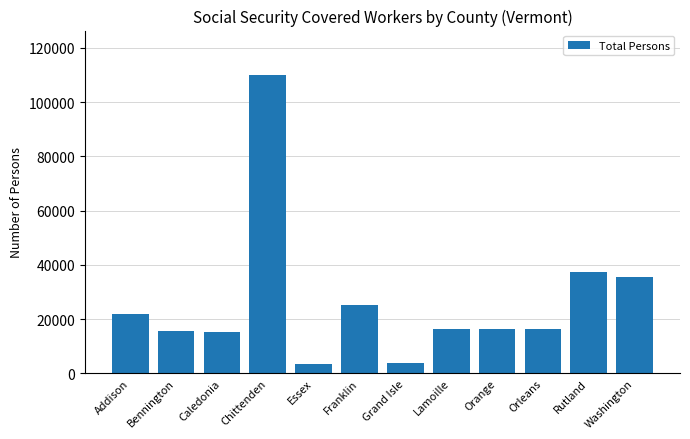

What is the difference between the values at Bennington and Franklin?

9580